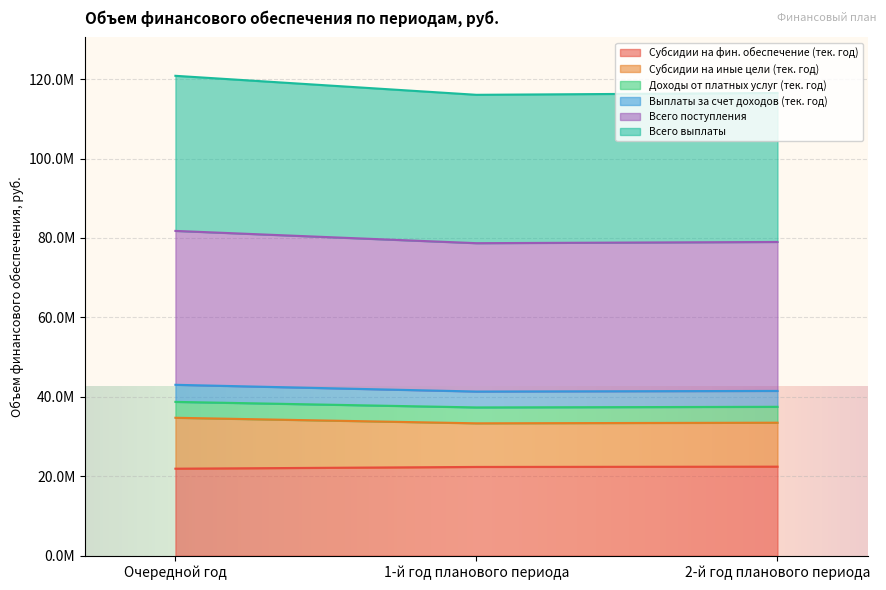

What is the greatest value displayed?

120832552.8